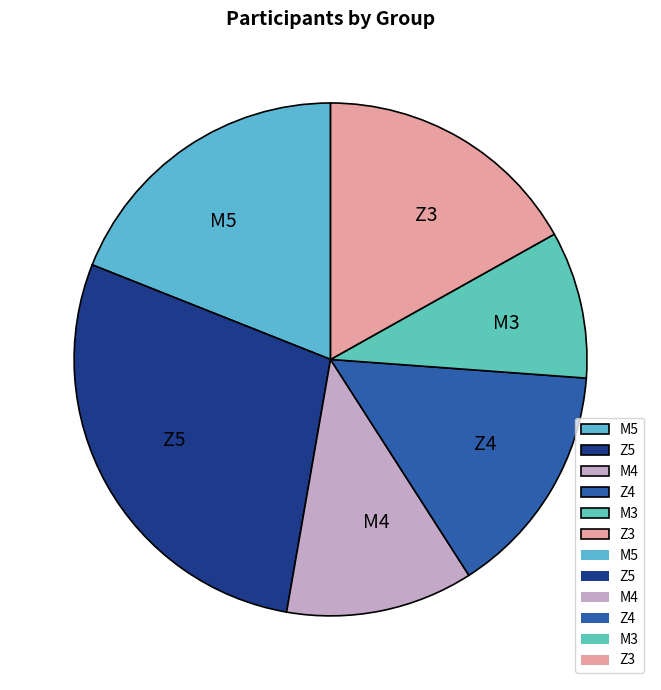

Rank the categories by value from lowest to highest.

M3, M4, Z4, Z3, M5, Z5